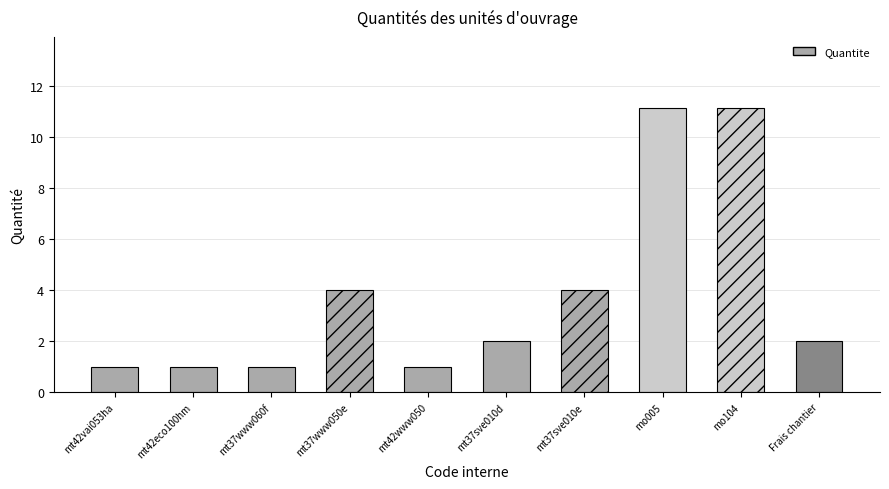

What is the greatest value displayed?

11.2